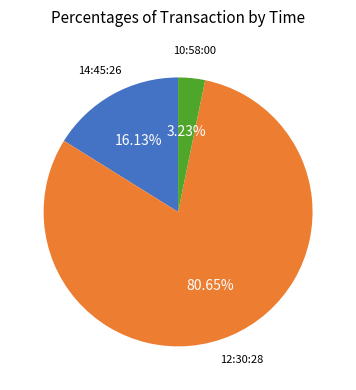

To the nearest percent, what portion does 12:30:28 represent?

81%